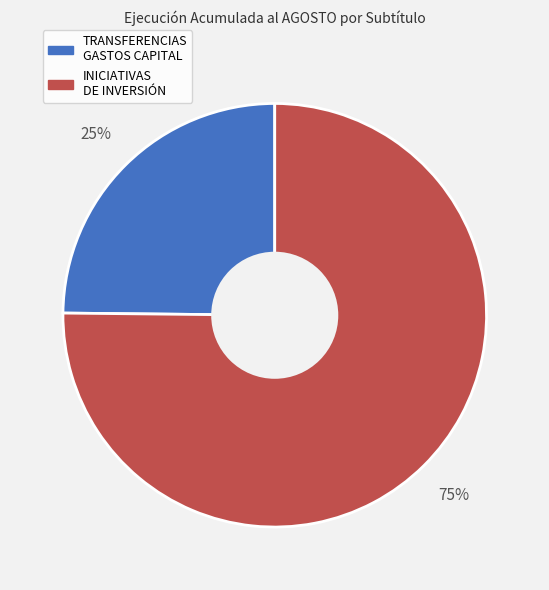

To the nearest percent, what is the average slice percentage?

50%